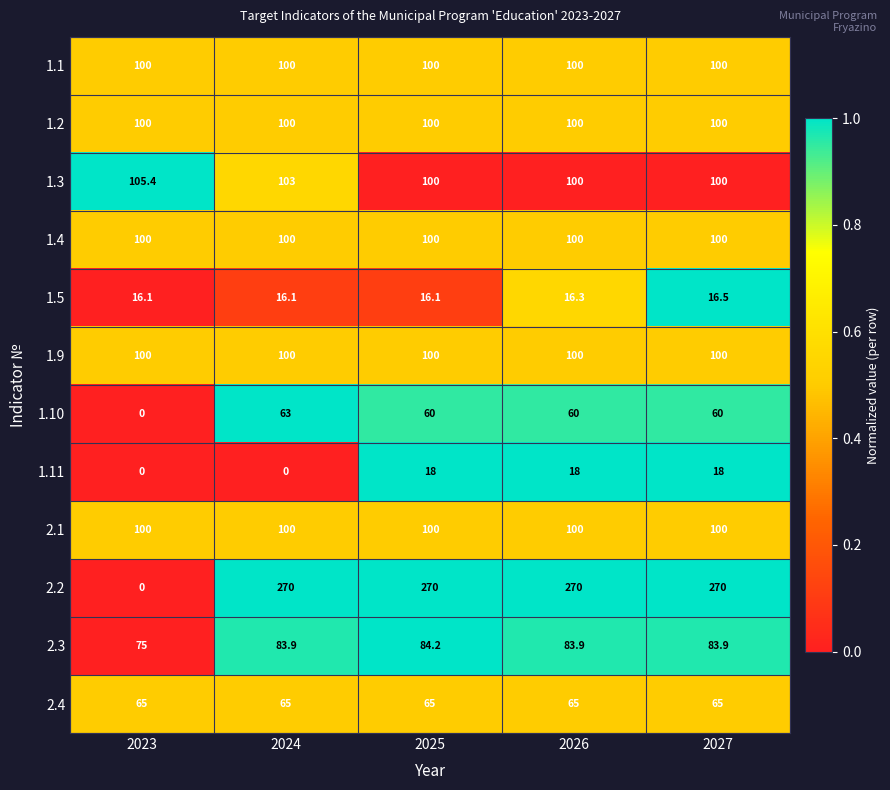

Is the value of 2.4 at 2023 greater than the value of 1.1 at 2024?

No